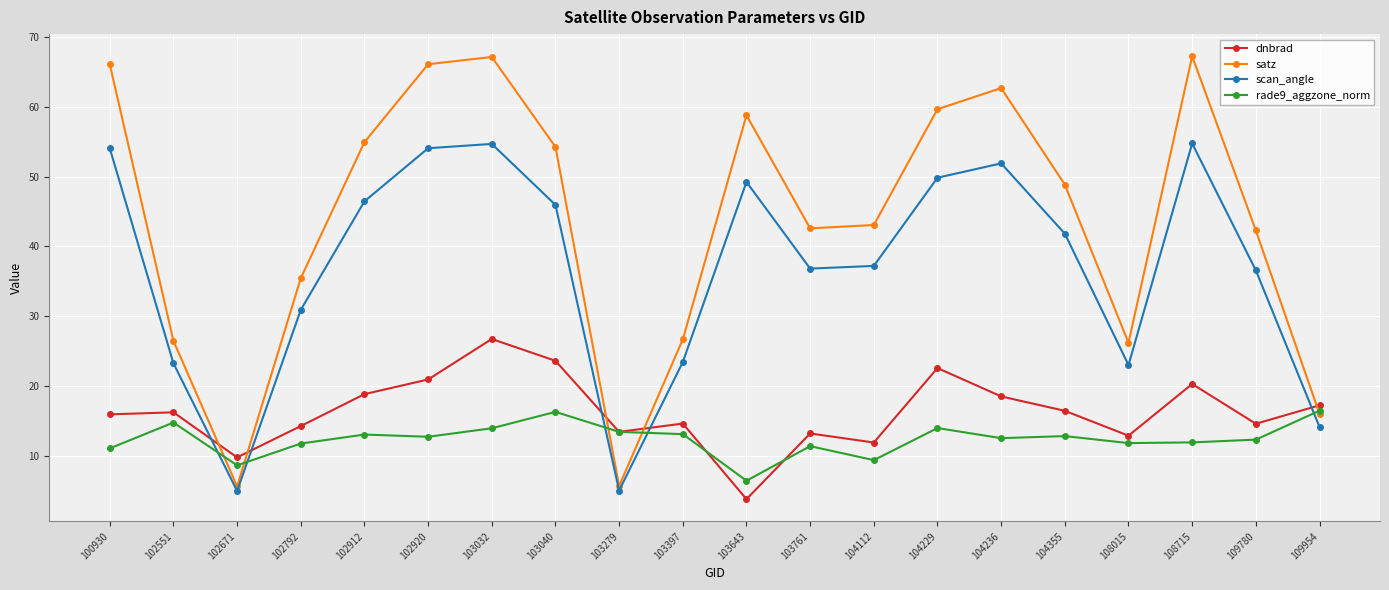

List the series in order of their peak value, highest first.

satz, scan_angle, dnbrad, rade9_aggzone_norm